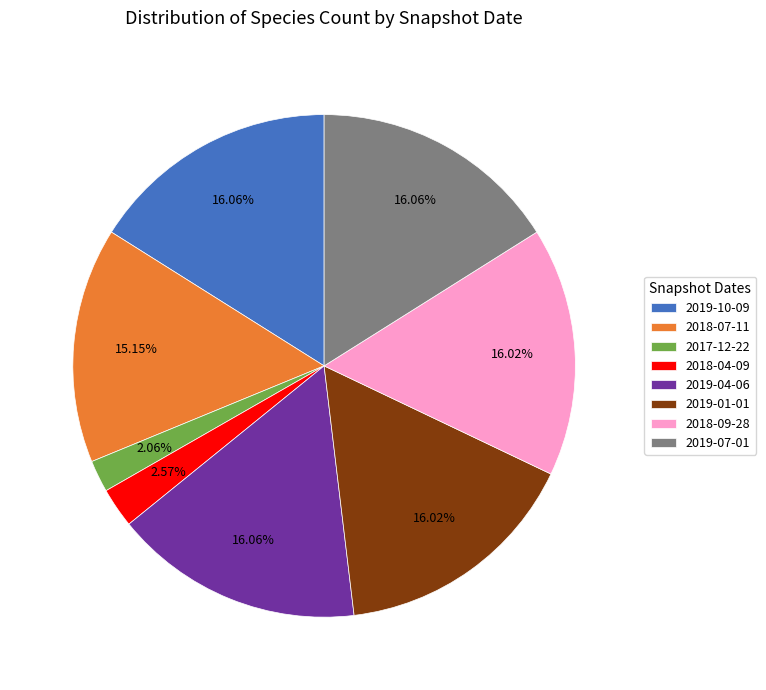

Combined, do 2018-07-11 and 2018-09-28 account for over 50%?

No